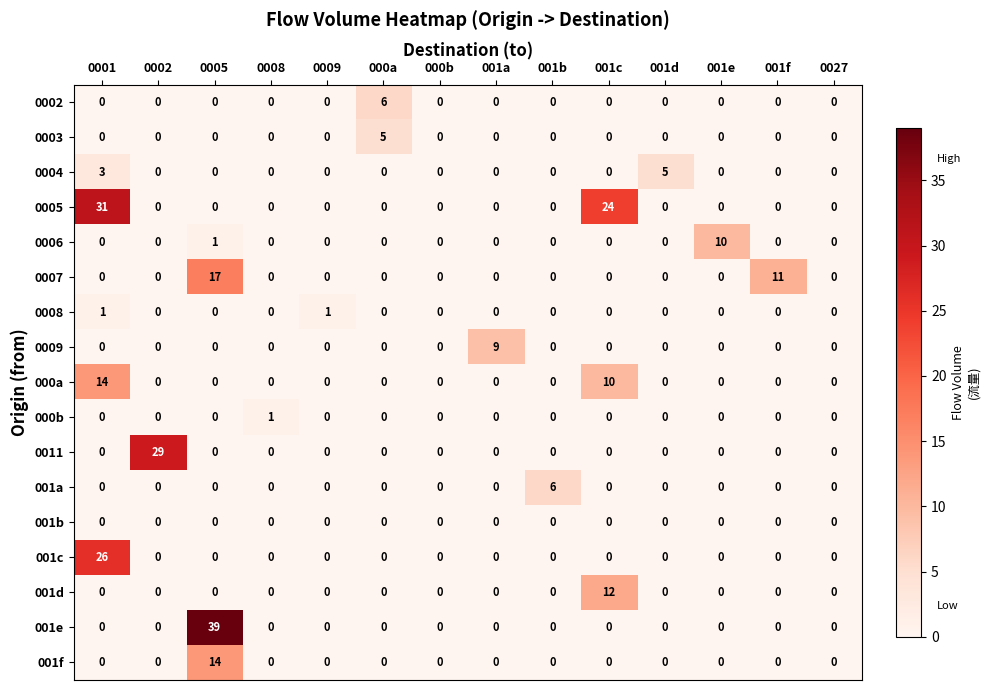

The 000b series shows 0 at 0009. True or false?

True